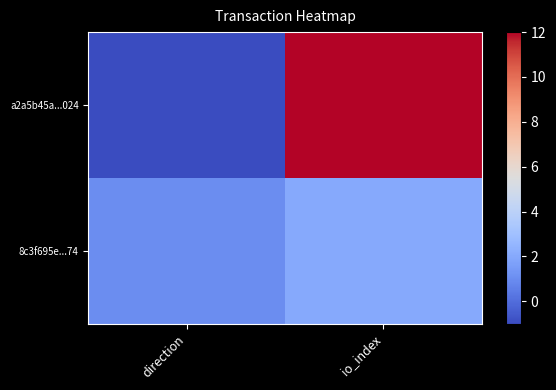

Is it true that a2a5b45a...024 equals 12 at io_index?

True